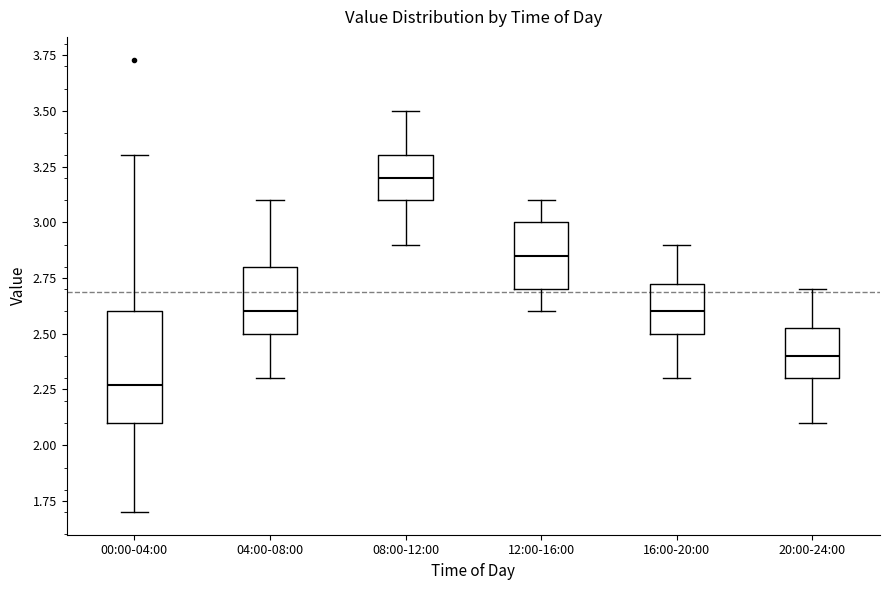

Reading left to right, read every box against the y-axis: the position of its median line, the range the box covers, and the ends of its whiskers. The values are not printed on the chart, so give them approximately, as read against the axis.

00:00-04:00: median 2.25, box 2.10 to 2.60, whiskers 1.70 to 3.30
04:00-08:00: median 2.60, box 2.50 to 2.80, whiskers 2.30 to 3.10
08:00-12:00: median 3.20, box 3.10 to 3.30, whiskers 2.90 to 3.50
12:00-16:00: median 2.85, box 2.70 to 3.00, whiskers 2.60 to 3.10
16:00-20:00: median 2.60, box 2.50 to 2.75, whiskers 2.30 to 2.90
20:00-24:00: median 2.40, box 2.30 to 2.55, whiskers 2.10 to 2.70